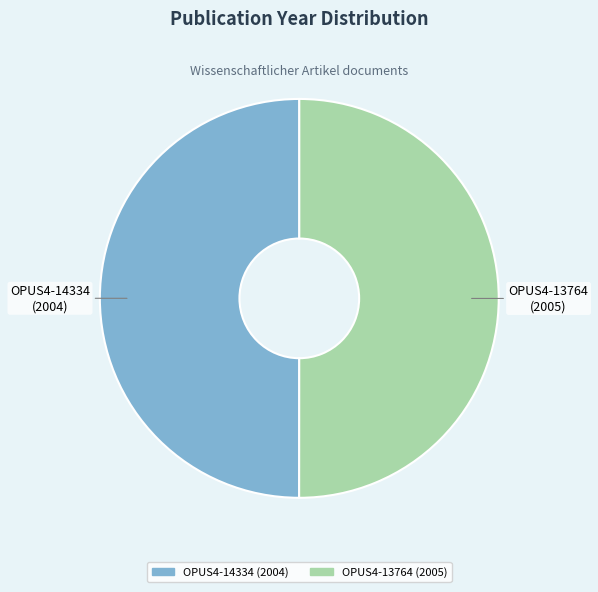

True or false: OPUS4-13764 accounts for 50% of the total.

True